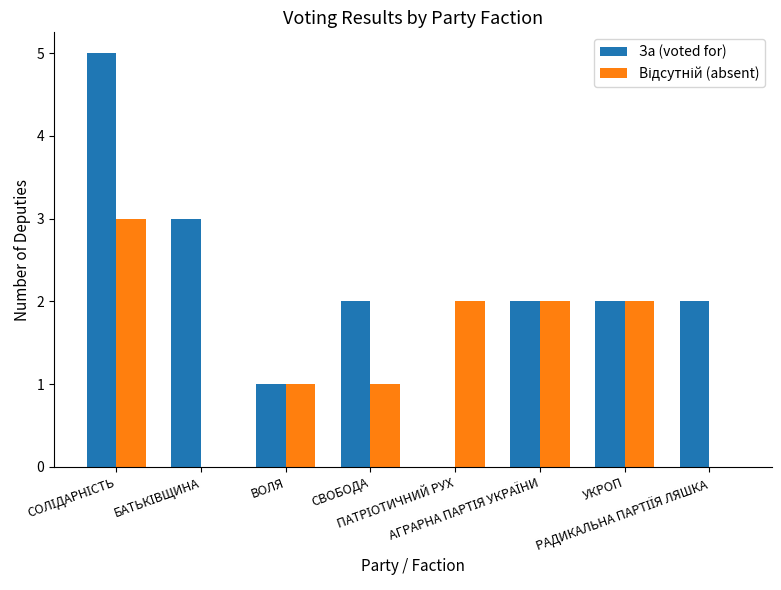

What is the greatest value displayed?

5